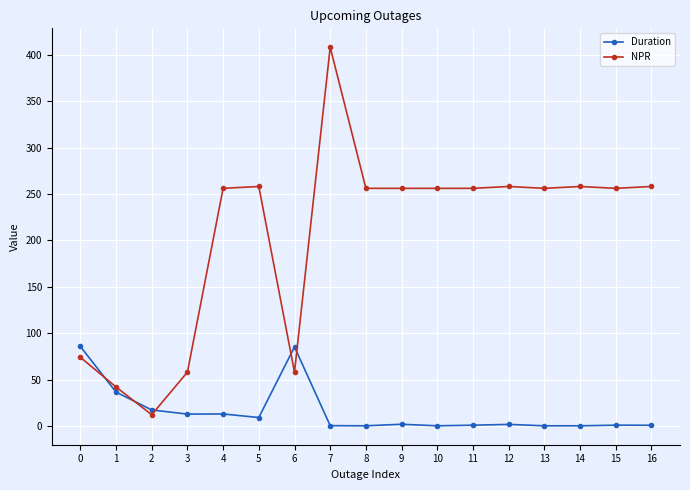

What is the maximum value shown in the chart?

408.0